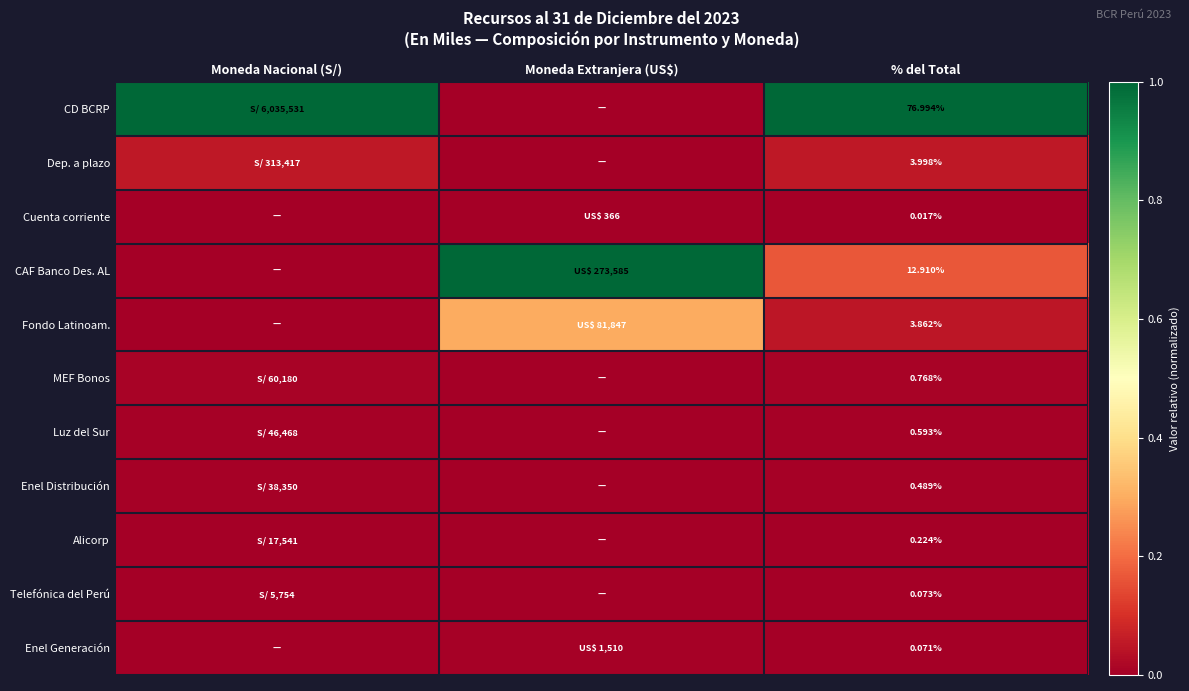

Which label corresponds to the smallest value in the chart?

Moneda Extranjera (US$)